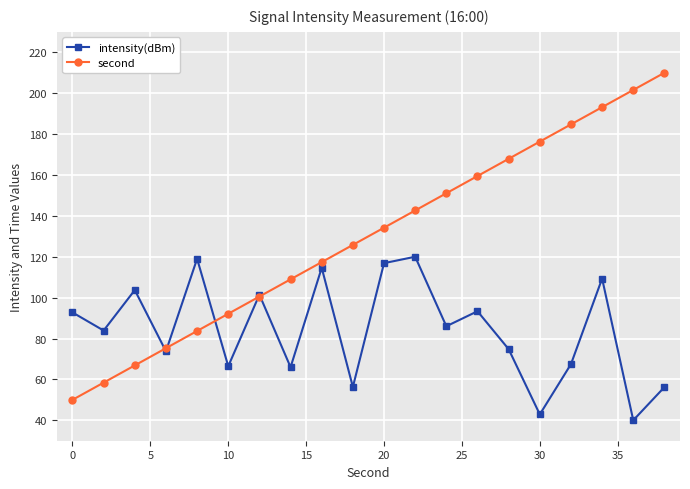

Which series has the largest total across all categories?

second